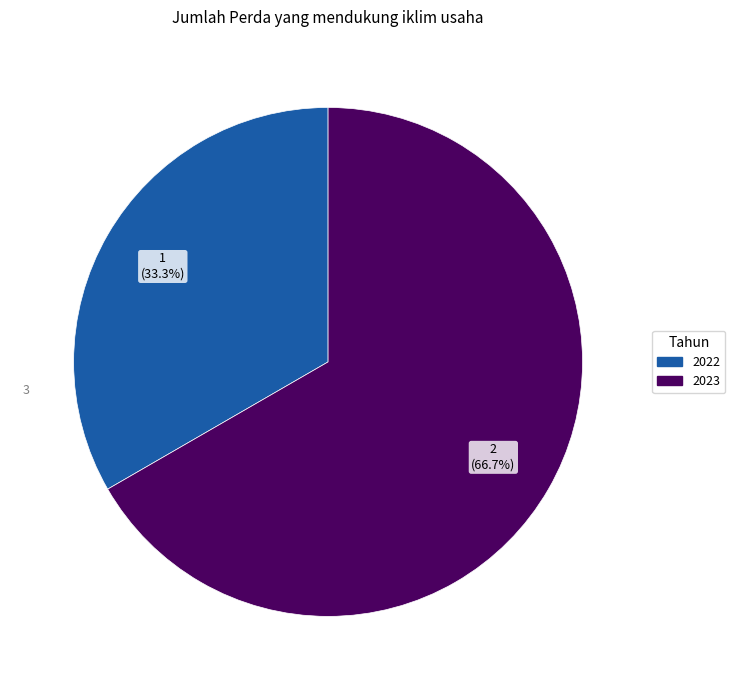

How many slices are in this pie chart?

2